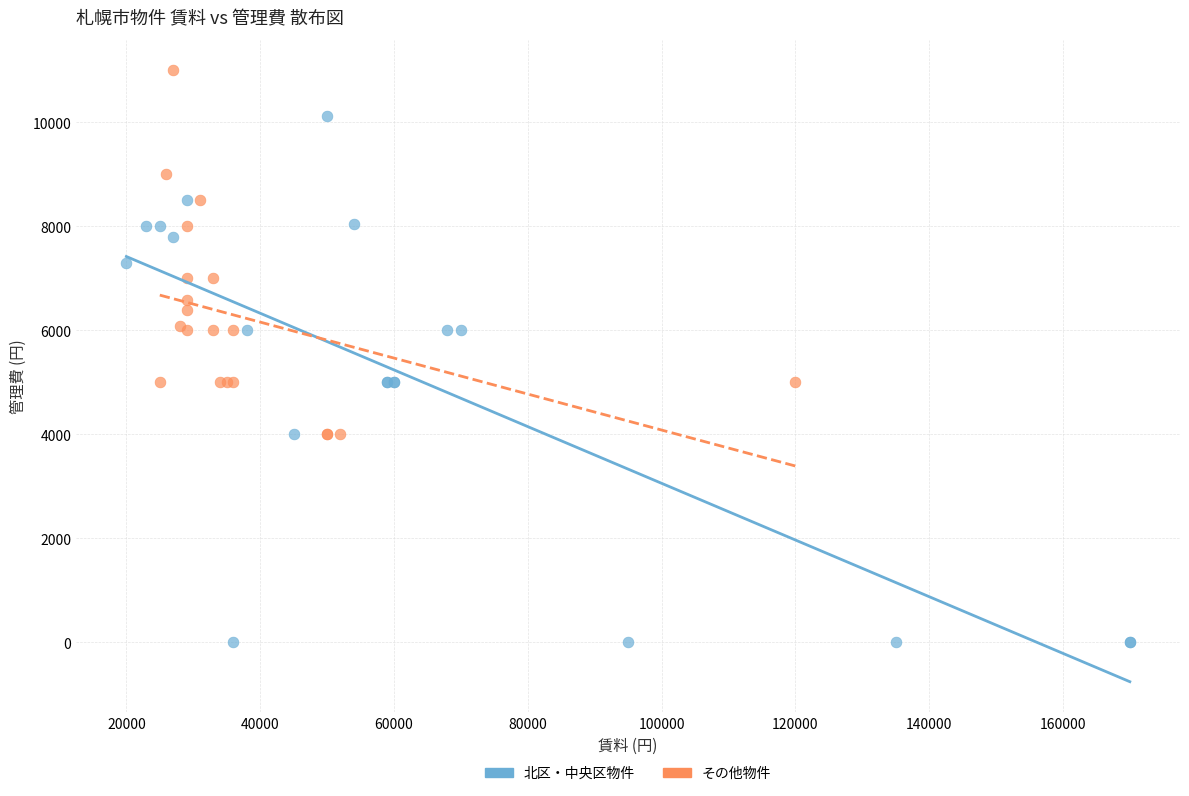

Which series contains the lowest Y value?

北区・中央区物件